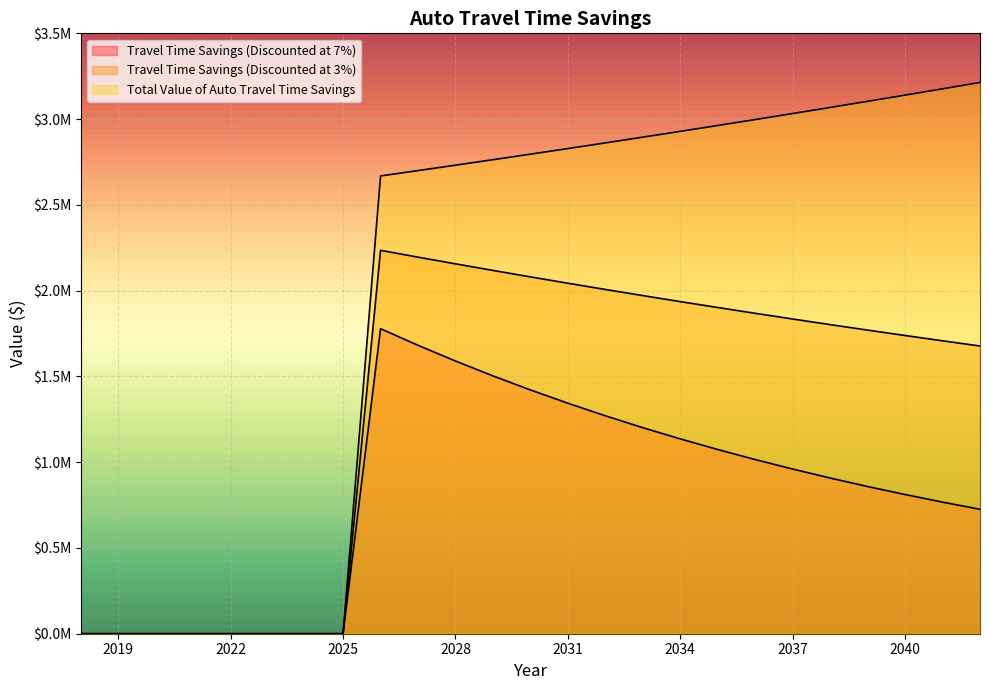

Reading left to right, list all the values displayed in this chart.

Travel Time Savings (Discounted at 7%): 0	0	0	0	0	0	0	0	1778253	1681333	1589695	1503052	1421131	1343675	1270441	1201198	1135730	1073829	1015302	959965	907644	858175	811402	767178	725365
Travel Time Savings (Discounted at 3%): 0	0	0	0	0	0	0	0	2234975	2195227	2156186	2117839	2080174	2043179	2006842	1971151	1936095	1901662	1867842	1834623	1801995	1769947	1738470	1707552	1677183
Total Value of Auto Travel Time Savings: 0	0	0	0	0	0	0	0	2668678	2699853	2731392	2763300	2795580	2828238	2861277	2894702	2928517	2962728	2997338	3032353	3067776	3103613	3139869	3176549	3213657